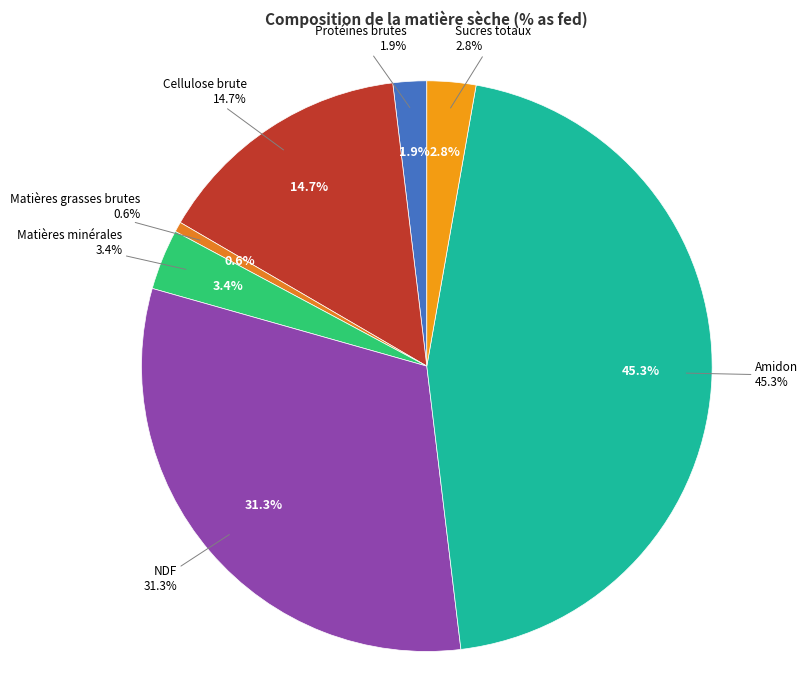

Is Matières grasses brutes the majority of the pie?

No